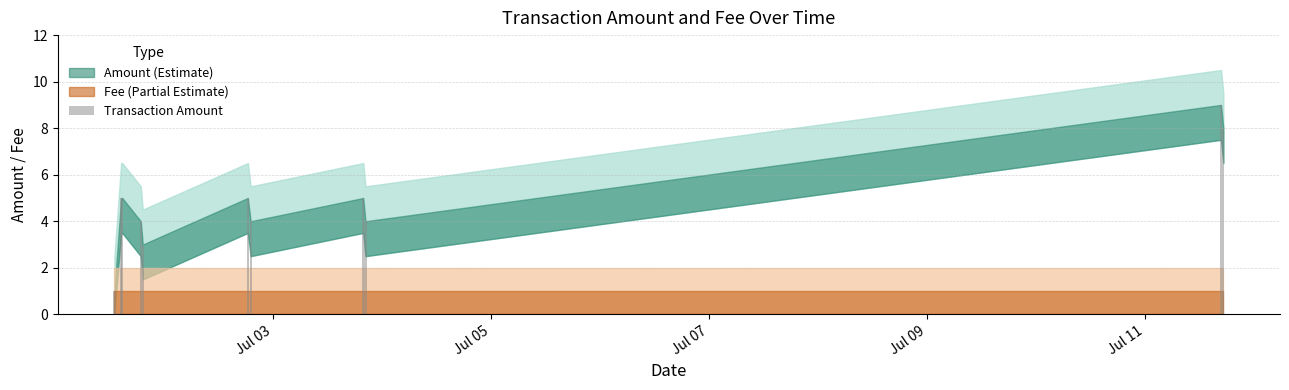

Which series has the largest range (max minus min)?

Amount